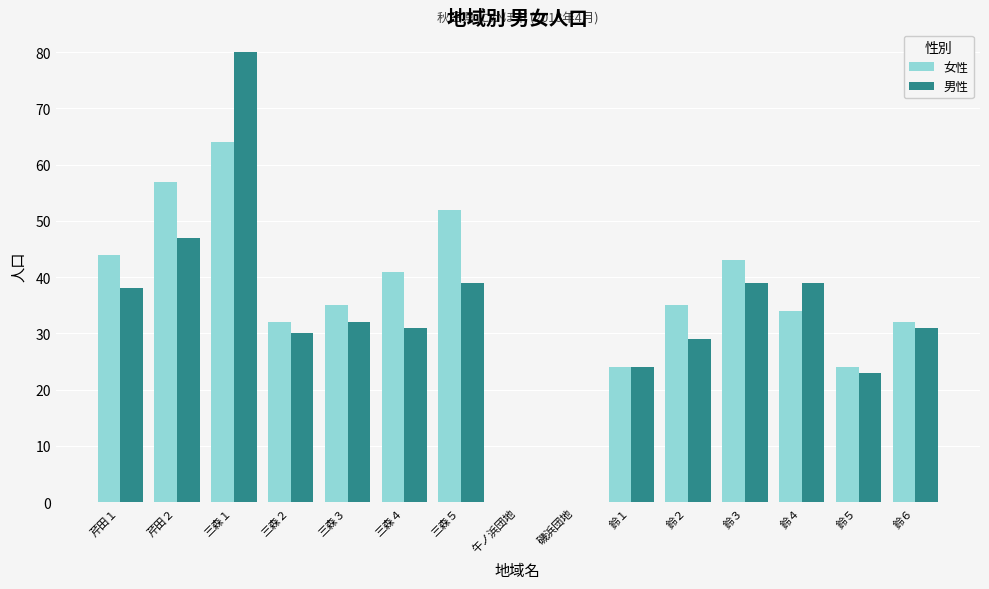

At which label does 男性 reach its peak?

三森１